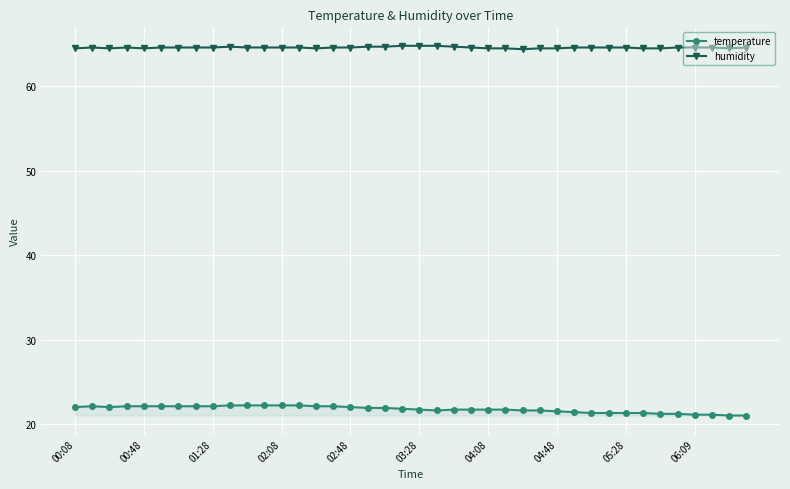

True or false: temperature and humidity intersect in this chart.

False